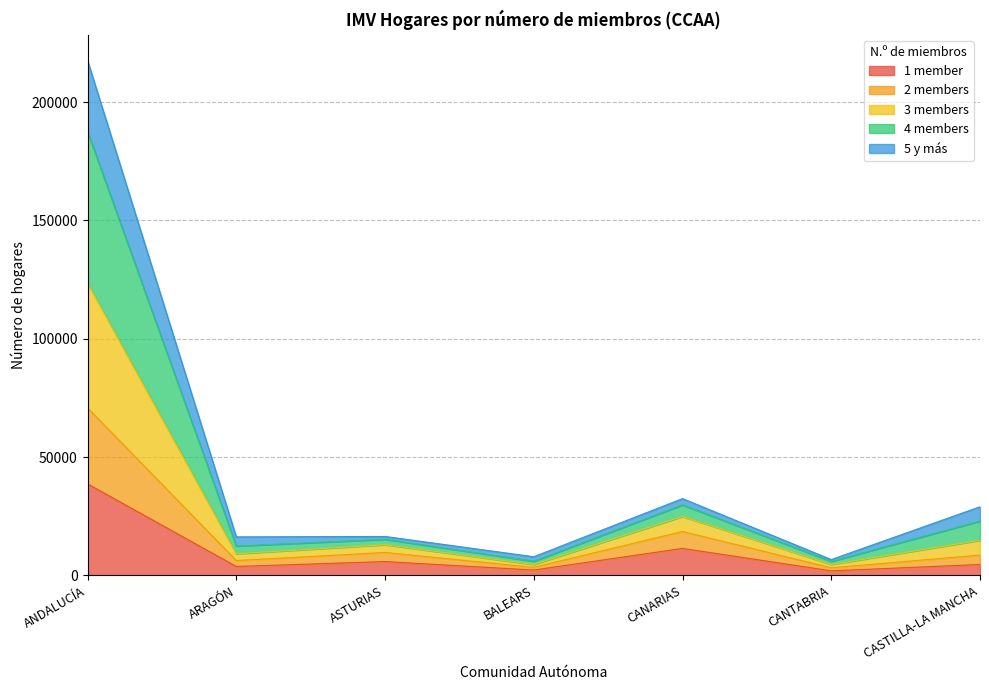

True or false: 3 members and 1 member intersect in this chart.

False